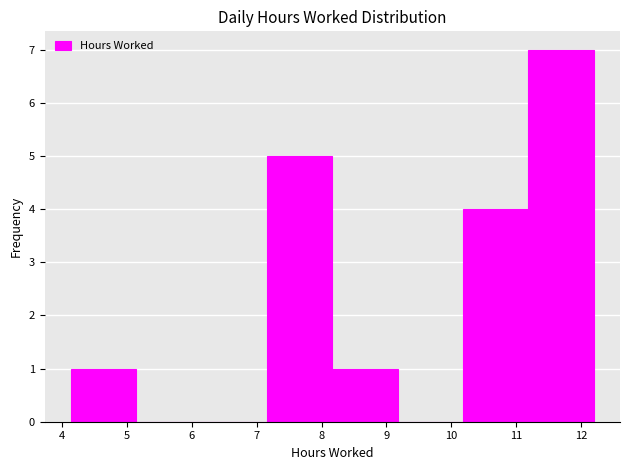

Reading left to right, transcribe this chart: for each bar, give the range it covers on the x-axis and its height. Neither the bar edges nor the heights are printed on the chart, so give them approximately, as read against the axes.

4.1 to 5.1: 1
5.1 to 6.1: 0
6.1 to 7.2: 0
7.2 to 8.2: 5
8.2 to 9.2: 1
9.2 to 10.2: 0
10.2 to 11.2: 4
11.2 to 12.2: 7